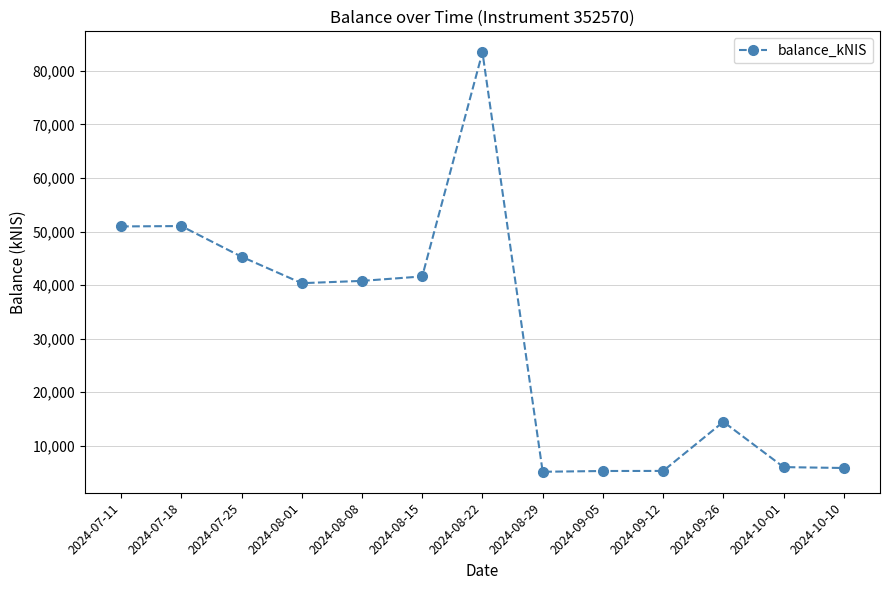

What is the sum of the values at 2024-08-15 and 2024-07-25?

86915.2